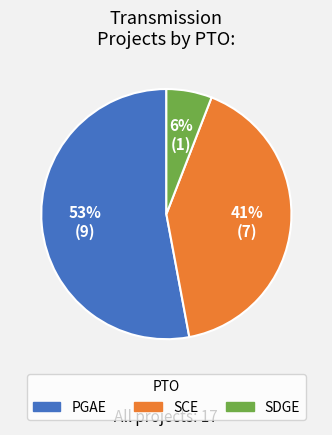

To the nearest percent, what is the average slice percentage?

33%